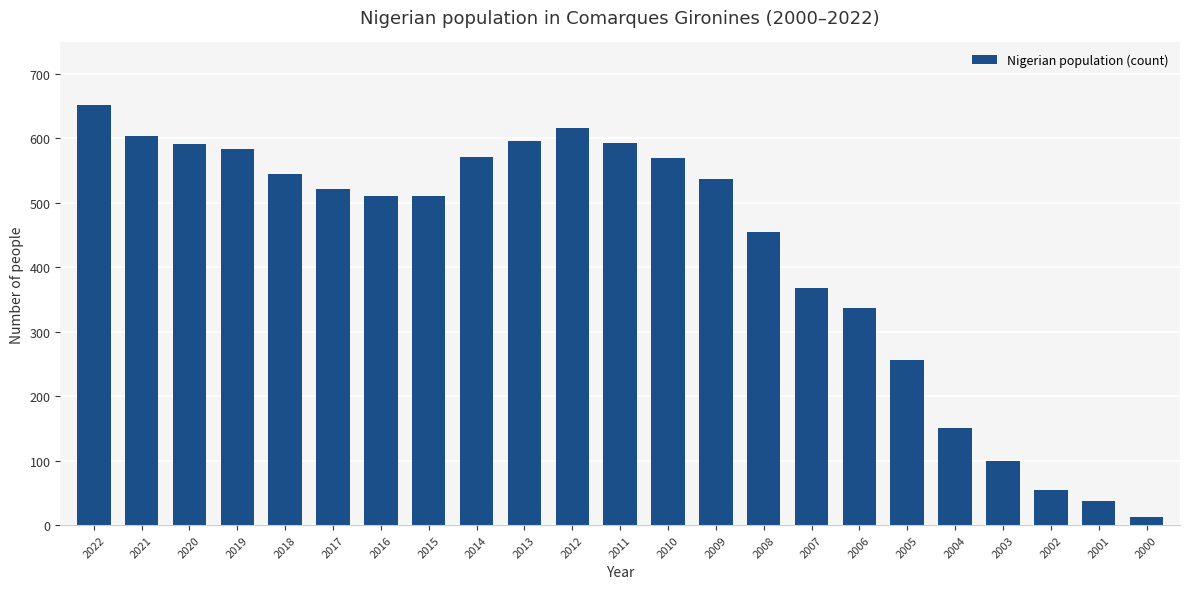

What is the change in value from 2014 to 2004?

-420